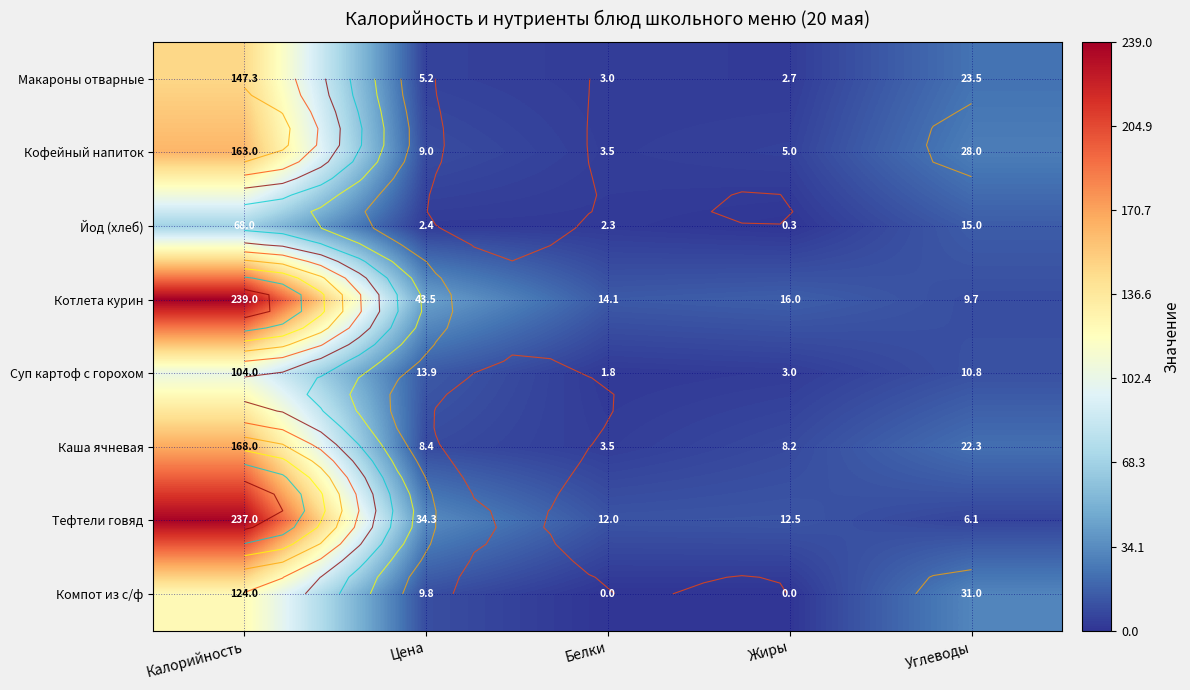

At which label does Тефтели говяд reach its peak?

Калорийность